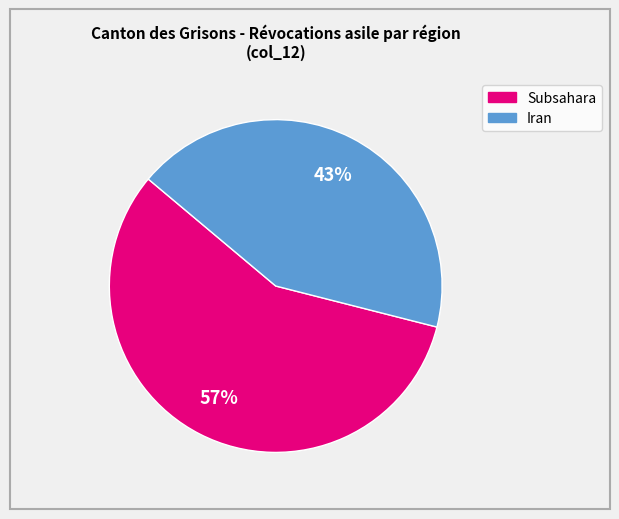

Is there any slice that represents more than half of the pie?

Yes